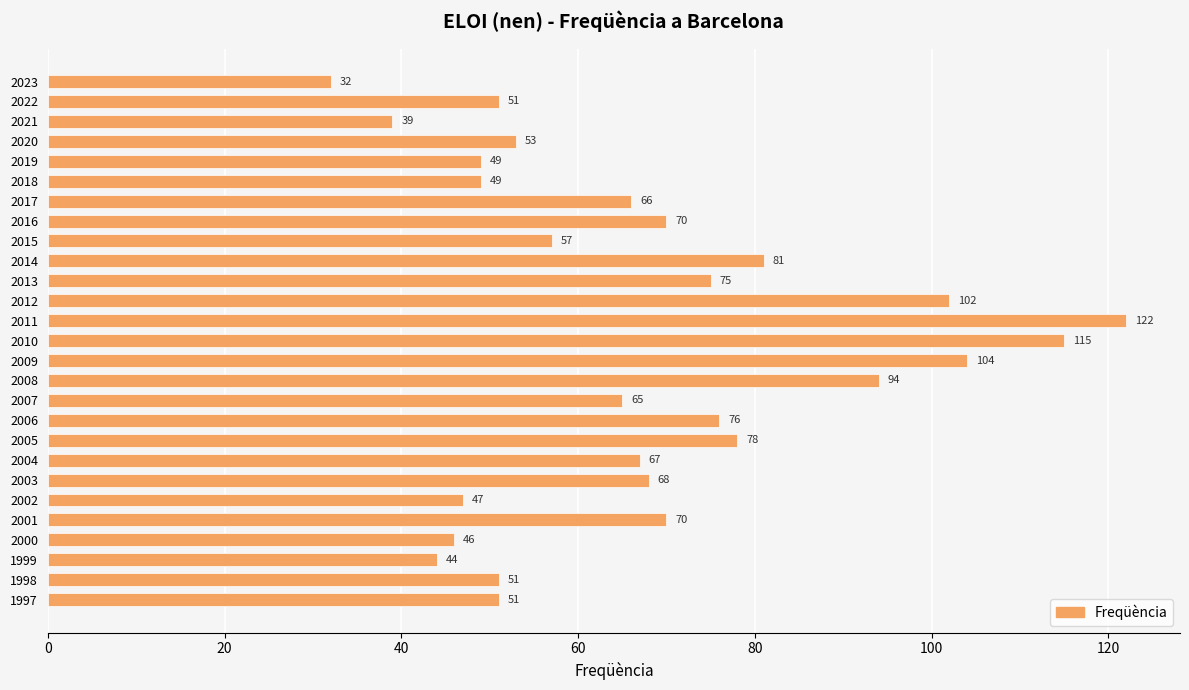

What is the change in value from 2014 to 2011?

+41